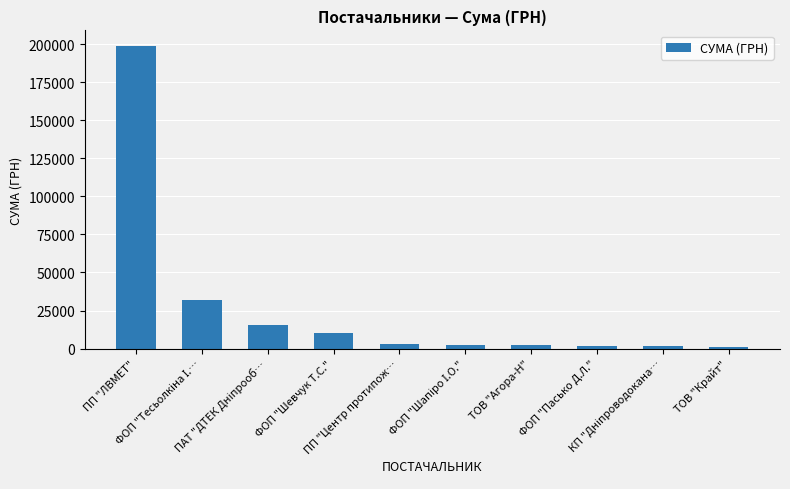

What is the difference between the maximum and minimum values?

198217.0